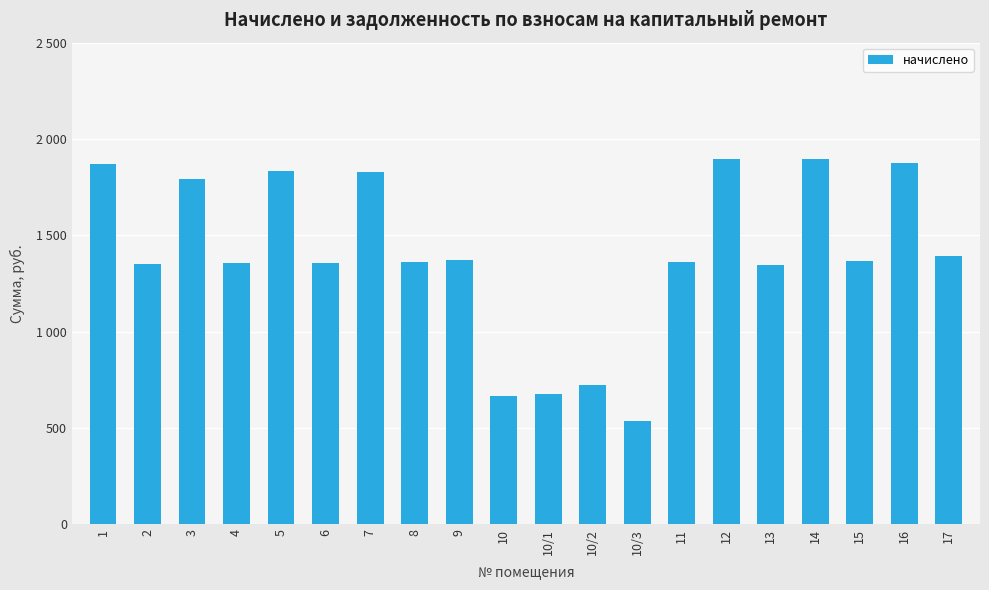

Are the bars horizontal?

No